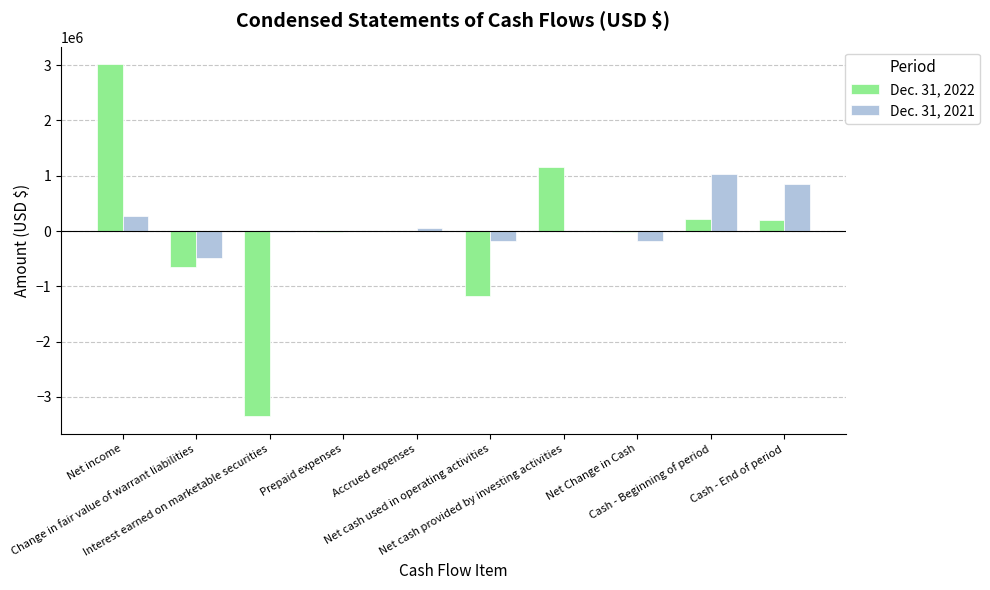

Count the number of categories in the chart.

10